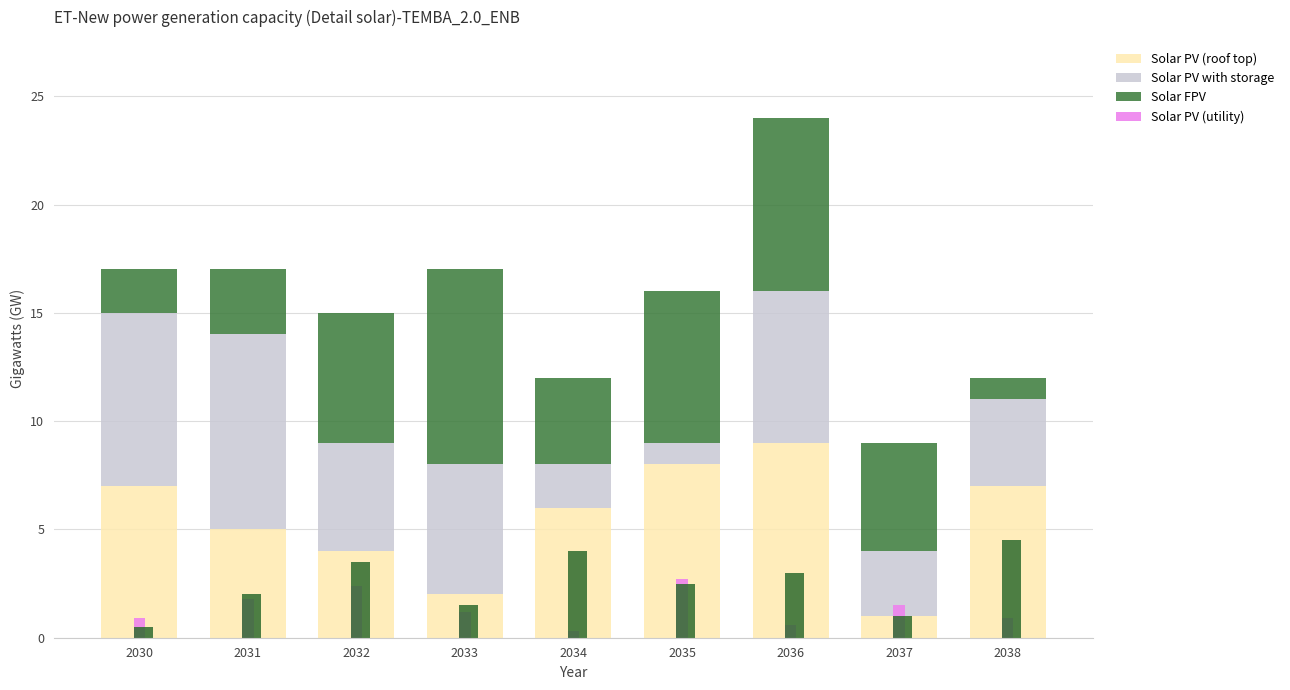

How many groups of bars are there?

9